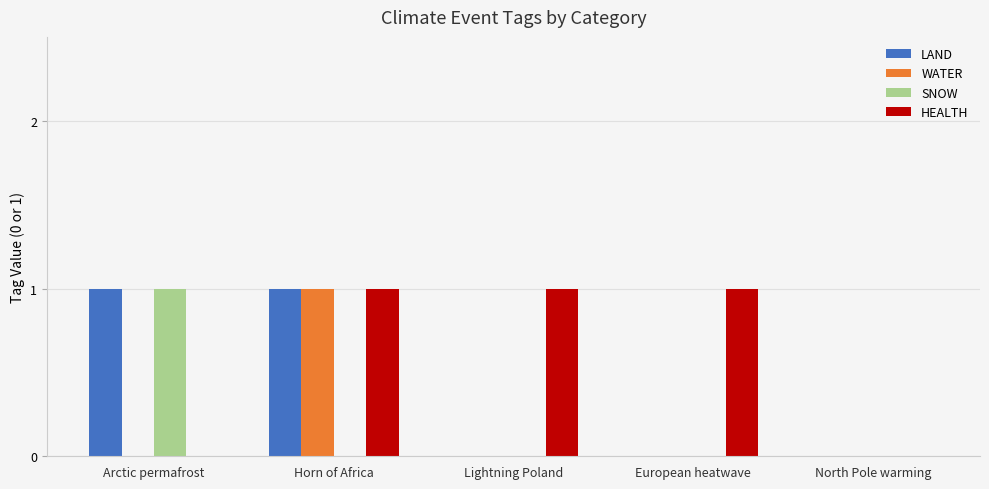

What is the total value across all series at Arctic permafrost?

2